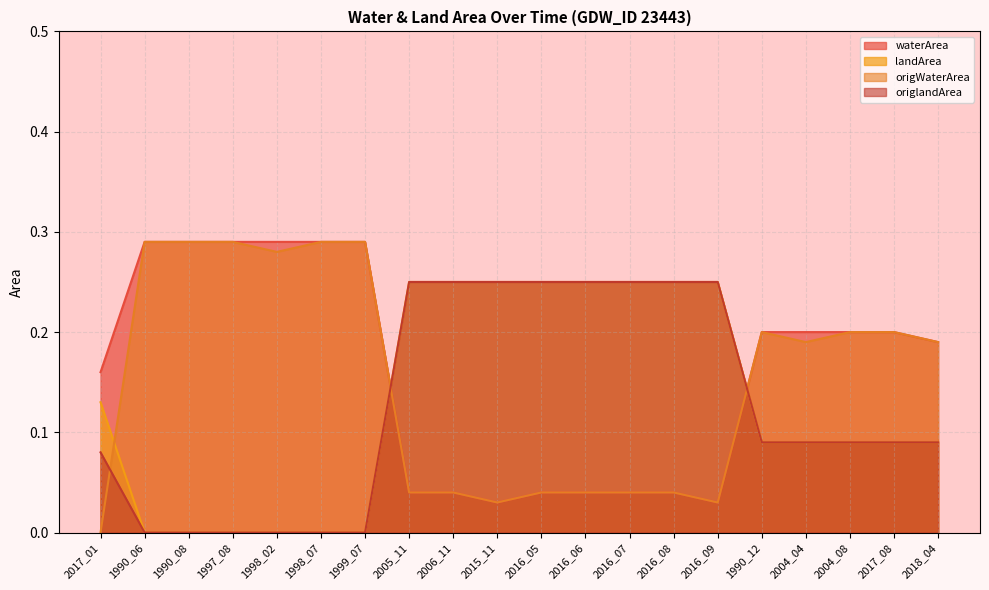

True or false: landArea and origlandArea cross at least once.

False